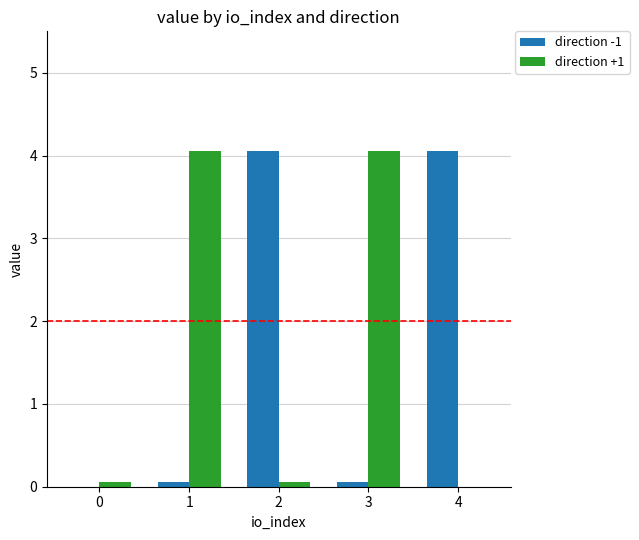

What is the sum of the direction -1 values at 0 and 2?

4.0